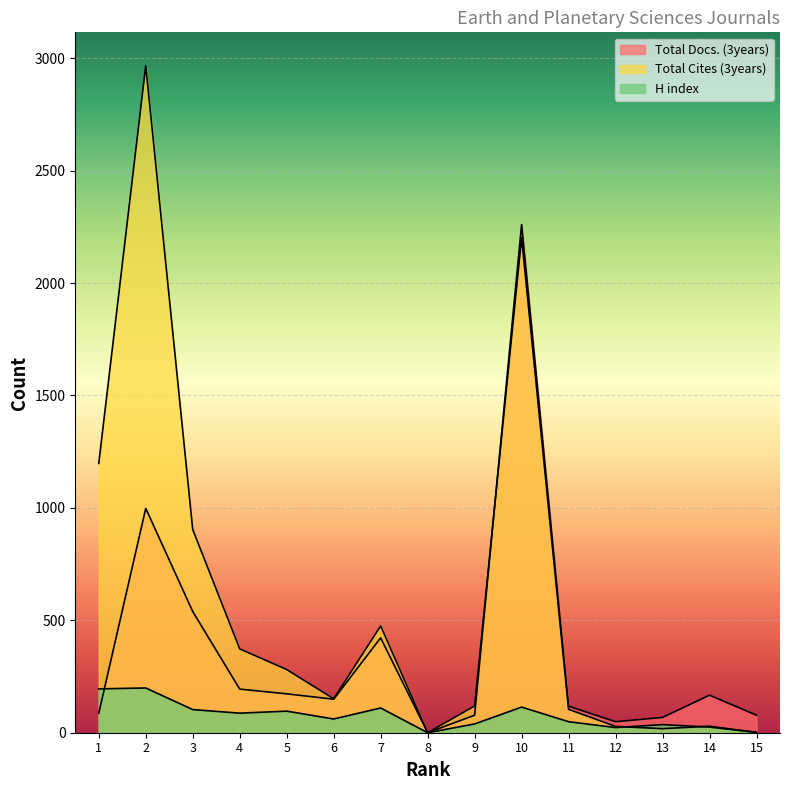

How many values in the Total Docs. (3years) series exceed 149?

7